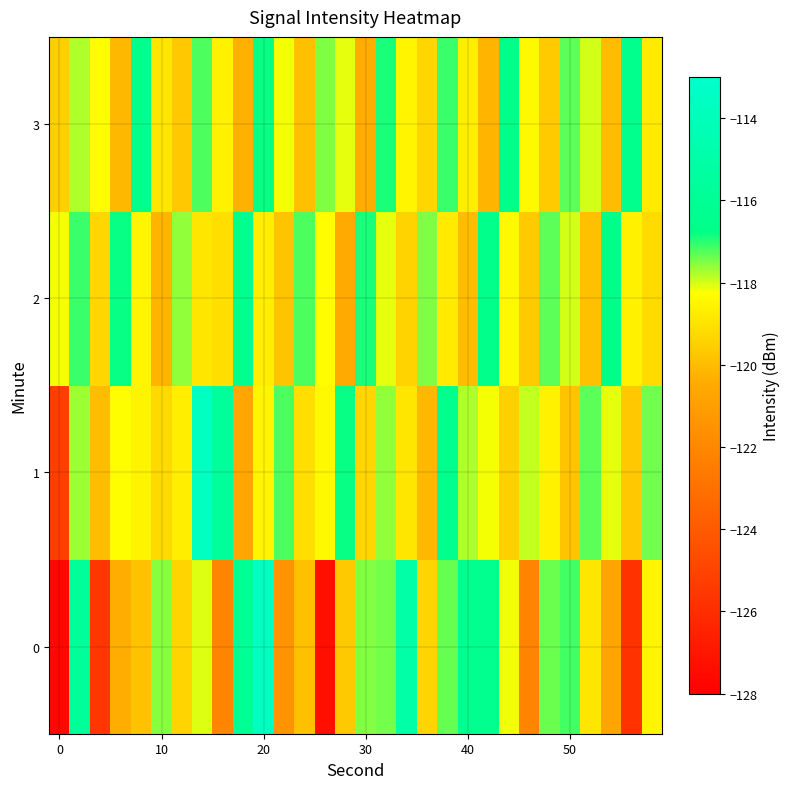

Which series has the largest total across all categories?

2